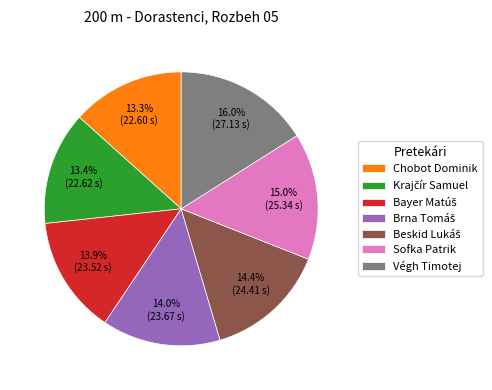

Which has a higher value, Sofka Patrik or Chobot Dominik?

Sofka Patrik